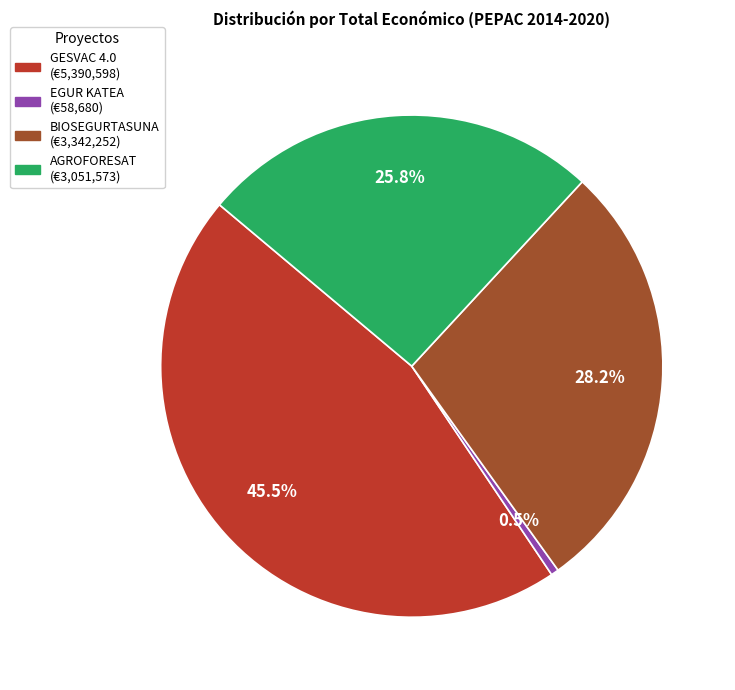

Which has a higher value, BIOSEGURTASUNA or EGUR KATEA?

BIOSEGURTASUNA